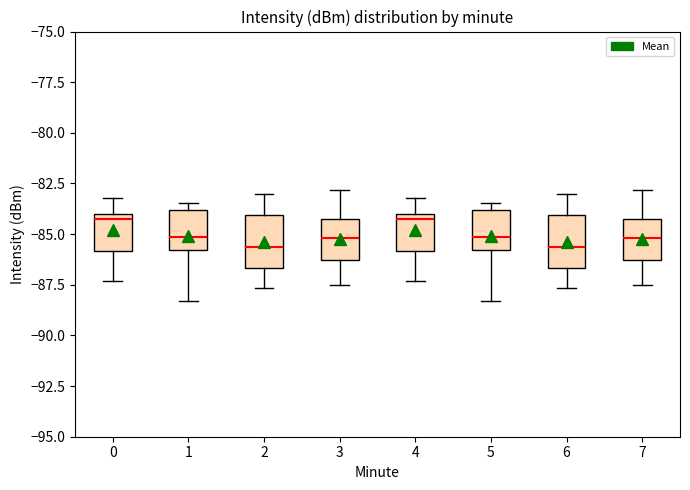

Reading left to right, transcribe this box plot: for each box, give where its median line is, the range the box spans, and where its two whiskers end, as read against the y-axis. The values are not printed on the chart, so give them approximately, as read against the axis.

0: median -84.0 (just below the box's upper edge), box -86.0 to -84.0, whiskers -87.5 to -83.0
1: median -85.0, box -86.0 to -84.0, whiskers -88.5 to -83.5
2: median -85.5, box -86.5 to -84.0, whiskers -87.5 to -83.0
3: median -85.0, box -86.5 to -84.0, whiskers -87.5 to -83.0
4: median -84.0 (just below the box's upper edge), box -86.0 to -84.0, whiskers -87.5 to -83.0
5: median -85.0, box -86.0 to -84.0, whiskers -88.5 to -83.5
6: median -85.5, box -86.5 to -84.0, whiskers -87.5 to -83.0
7: median -85.0, box -86.5 to -84.0, whiskers -87.5 to -83.0